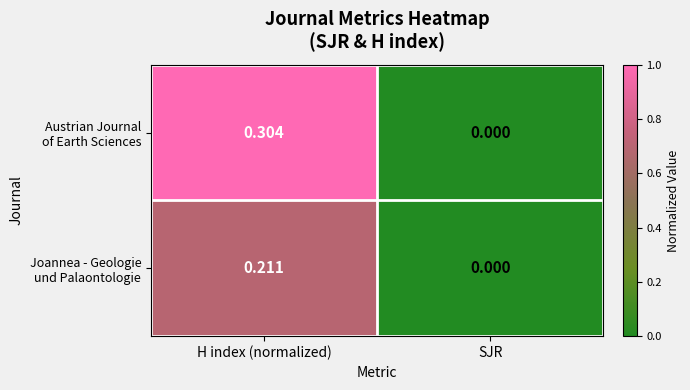

At which category is the sum across all series the highest?

H index (normalized)